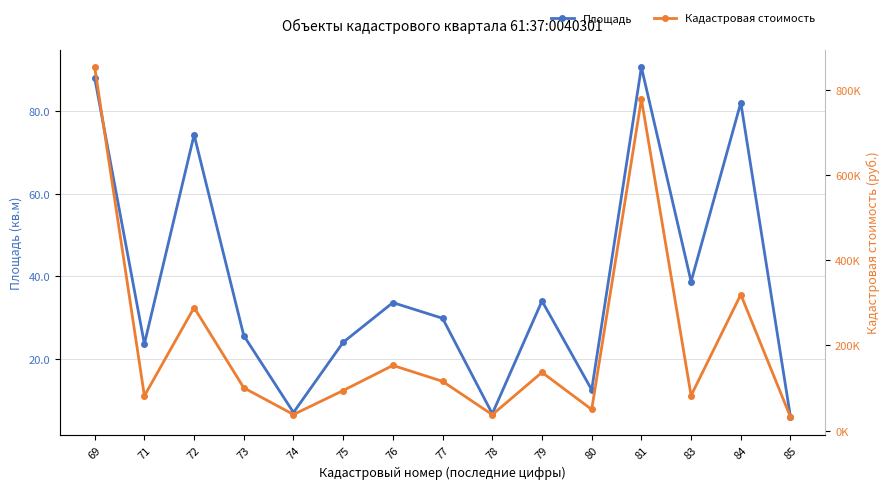

In Площадь, how many points are lower than both neighbors (excluding endpoints)?

5